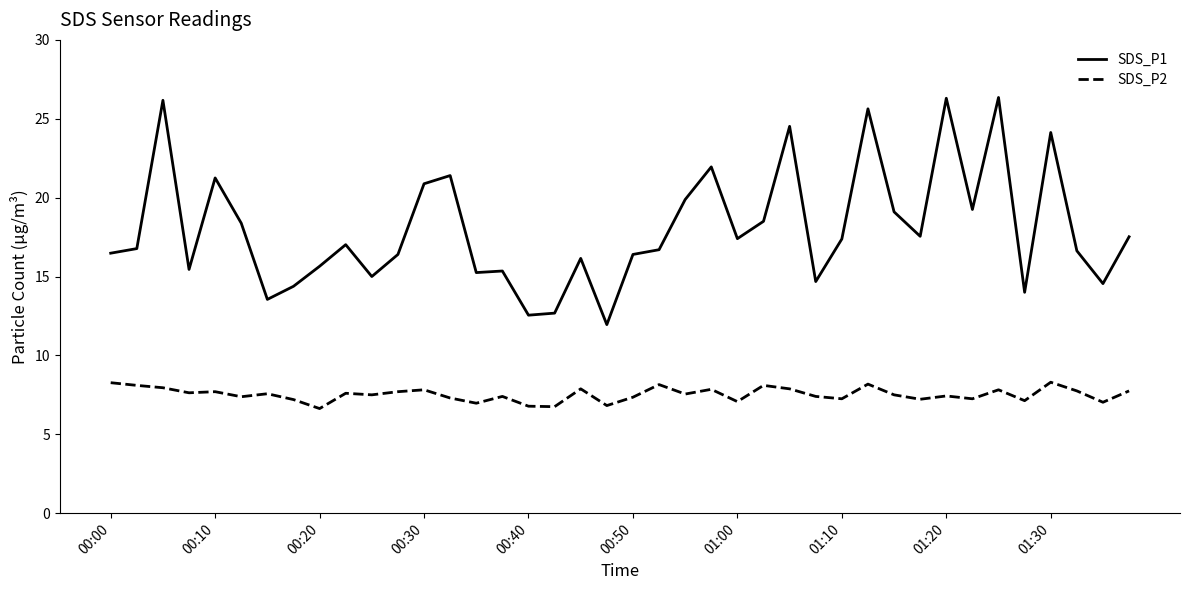

True or false: SDS_P1 and SDS_P2 intersect in this chart.

False